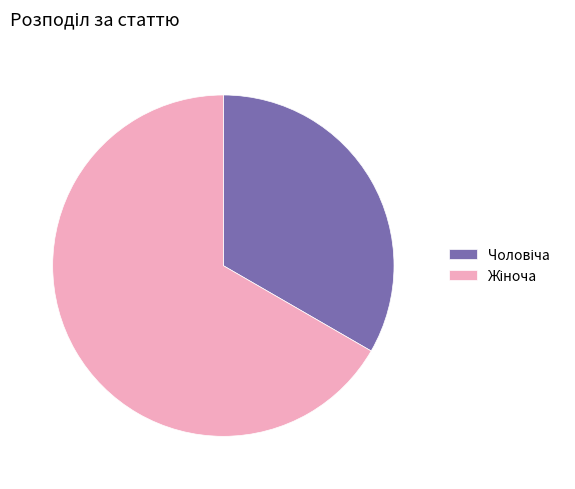

How many slices are in this pie chart?

2